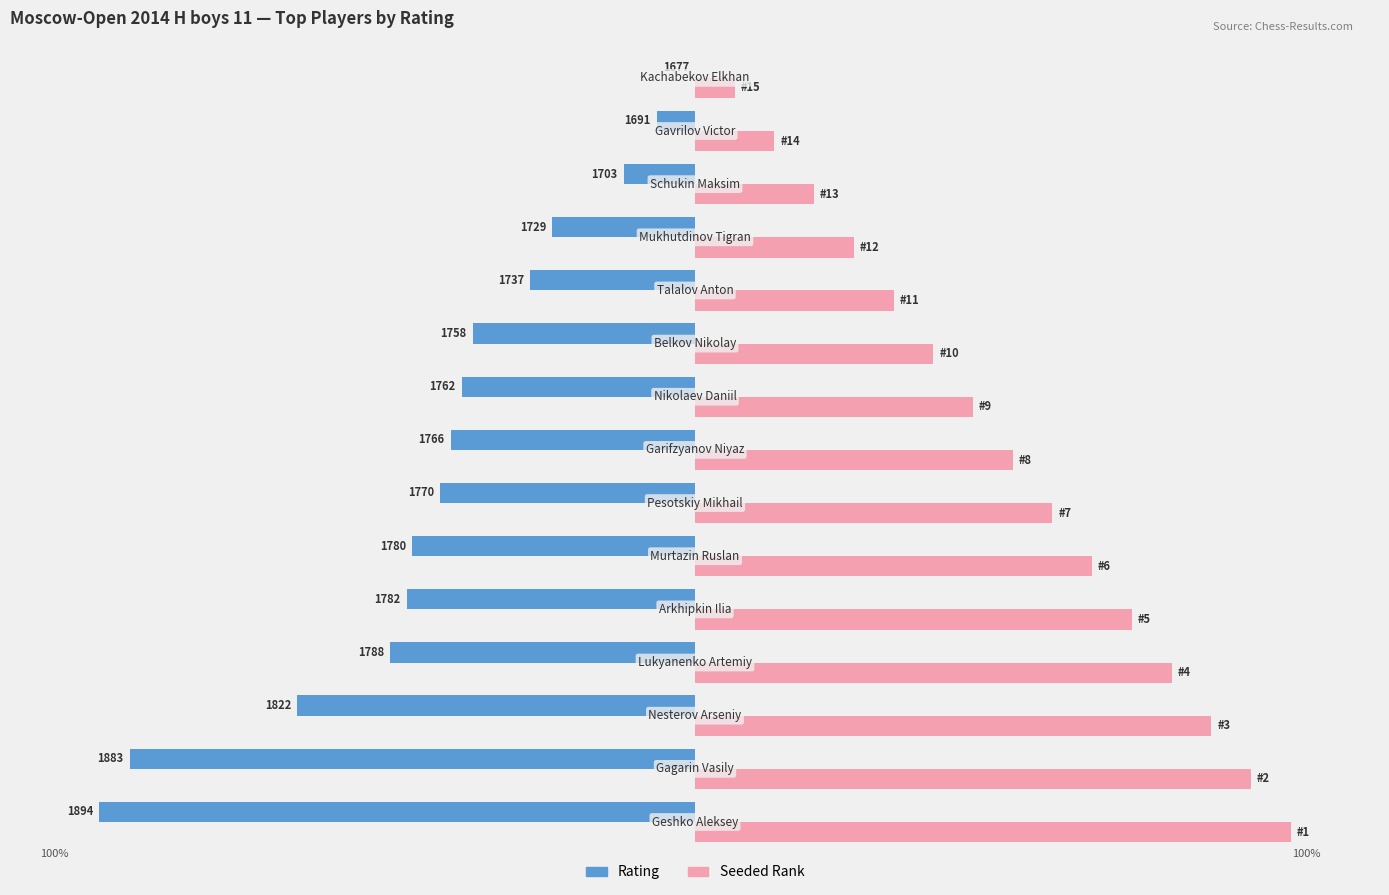

What is the minimum value for Seeded Rank?

6.7